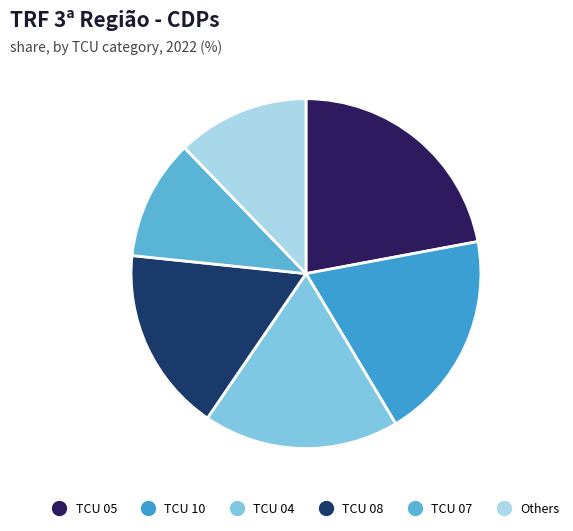

Count the number of slices in the pie.

6